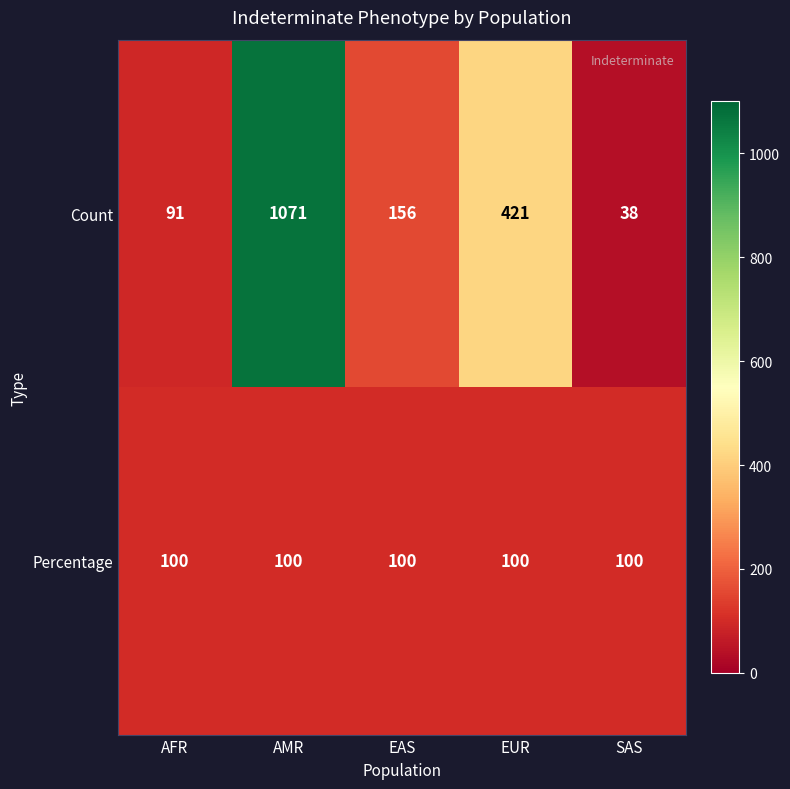

What value does the Percentage series have at AMR?

100